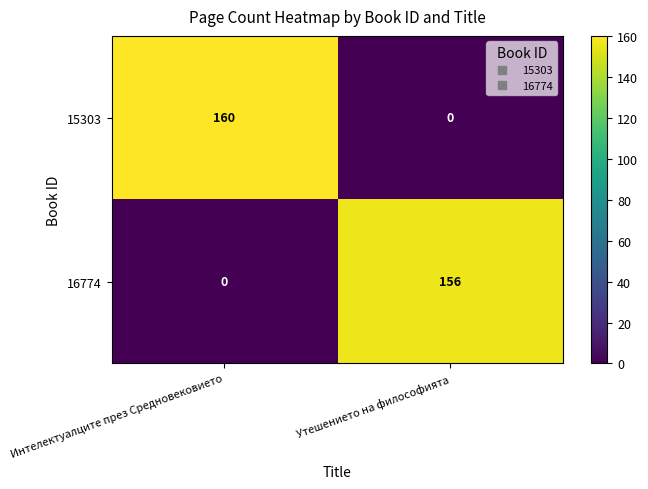

At how many categories does at least one series exceed 73?

2